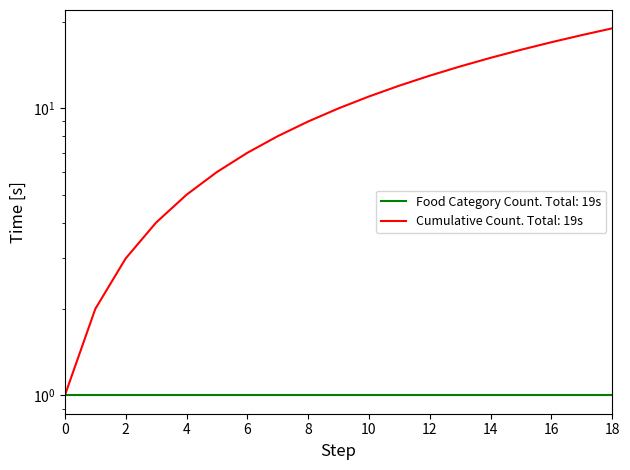

What is the value of the 7th point from the left?

7